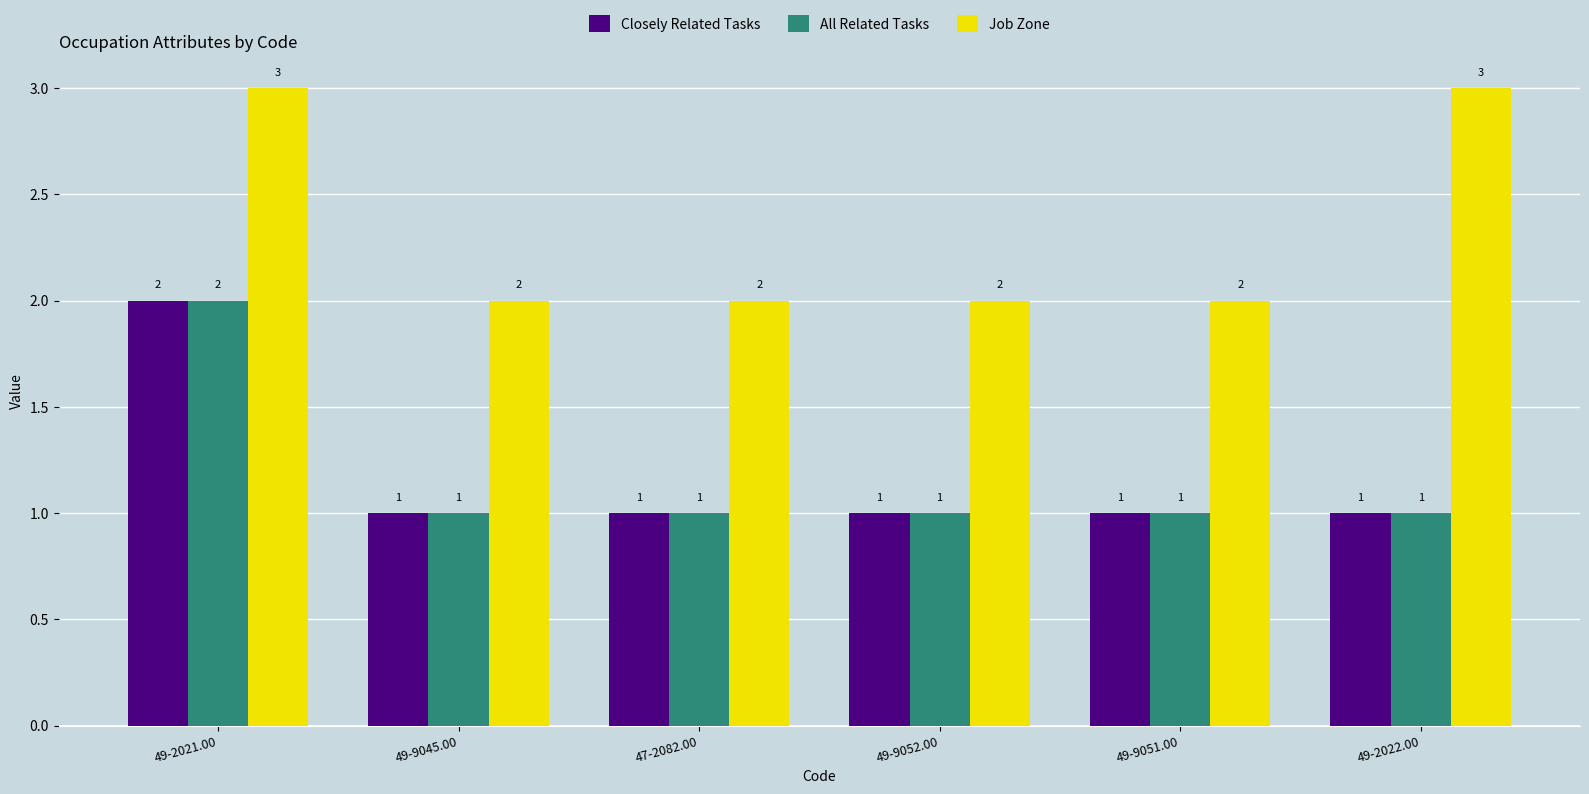

How many distinct data groups are displayed?

3